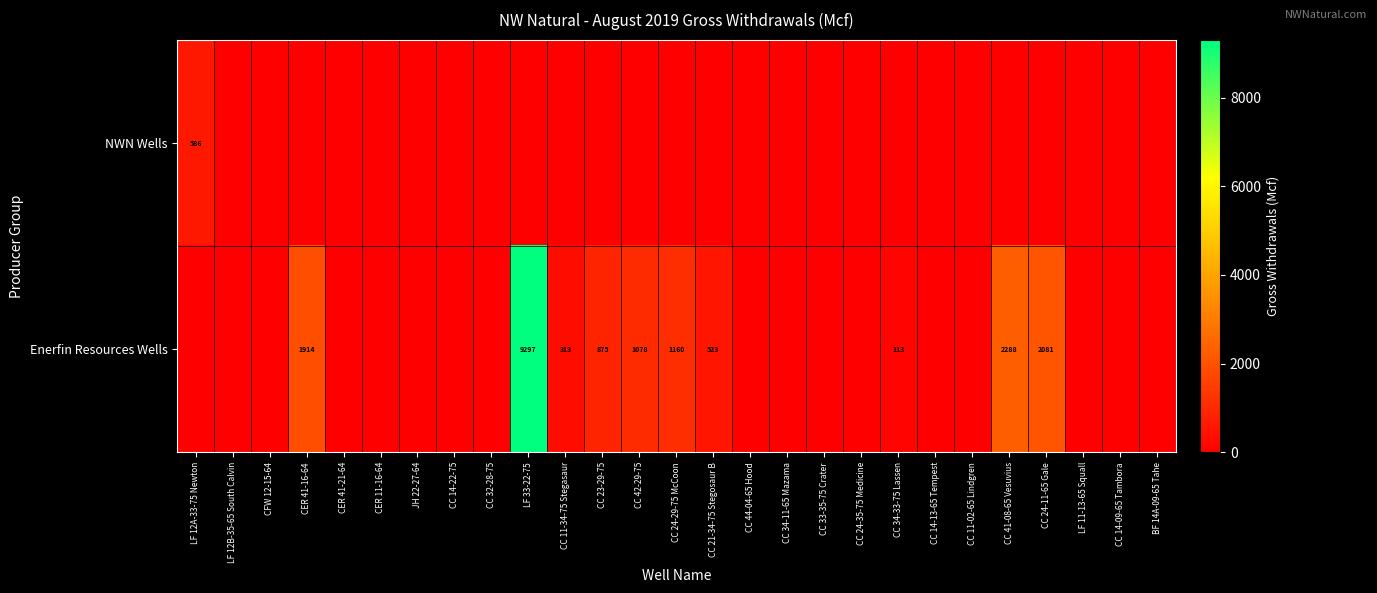

True or false: Enerfin Resources Wells has a value of 1011 at CC 24-11-65 Gale.

False